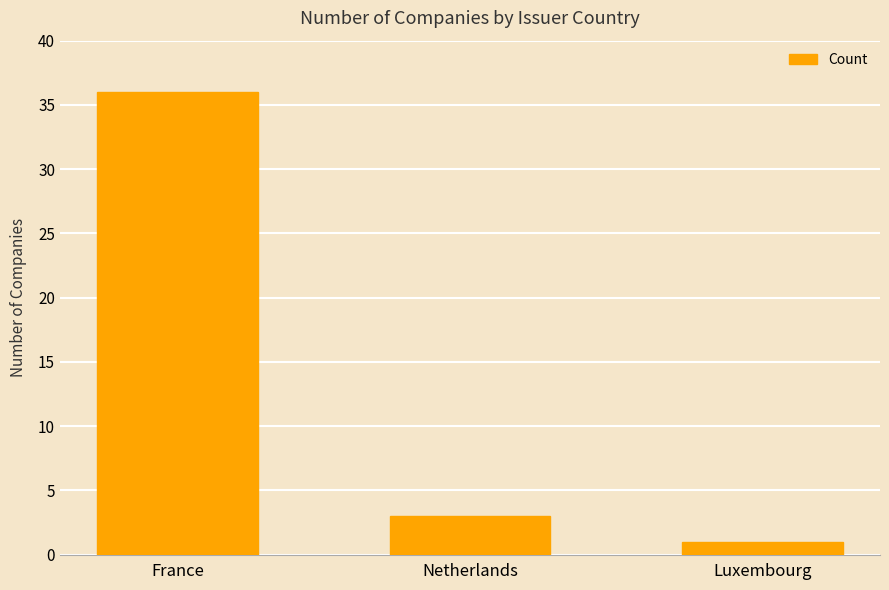

The chart shows a value of 3 at Netherlands. True or false?

True